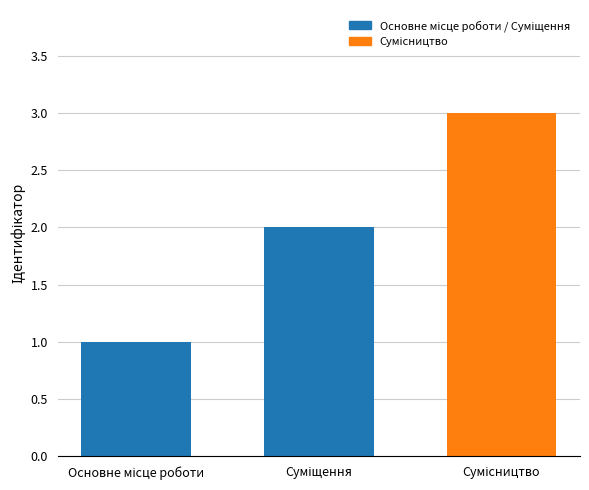

How many bars are there in total?

3